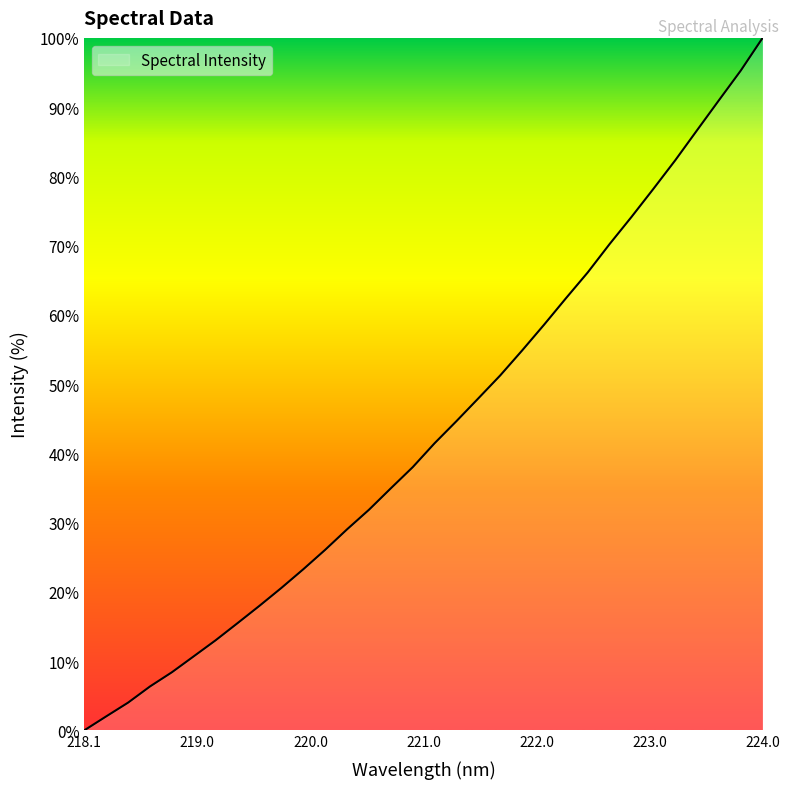

What is the difference between the maximum and minimum values?

100.0